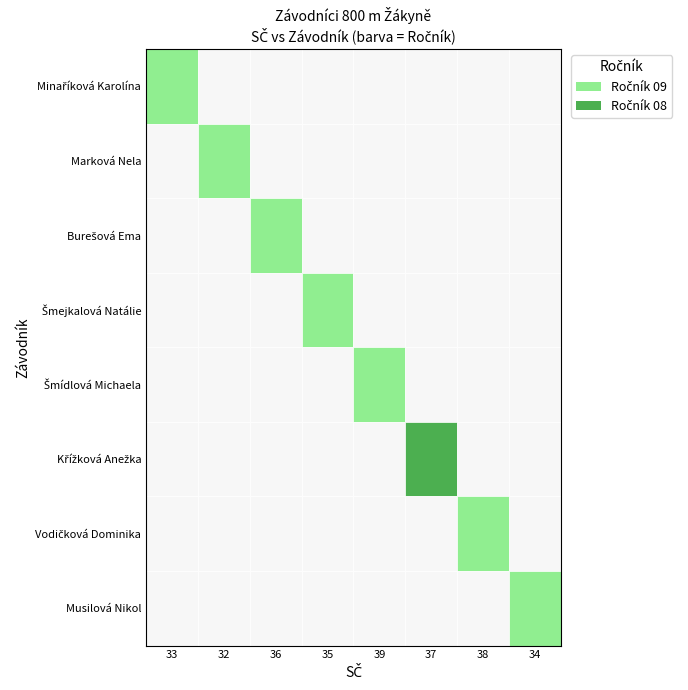

Reading left to right, list all the values displayed in this chart.

9	9	9	9	9	8	9	9